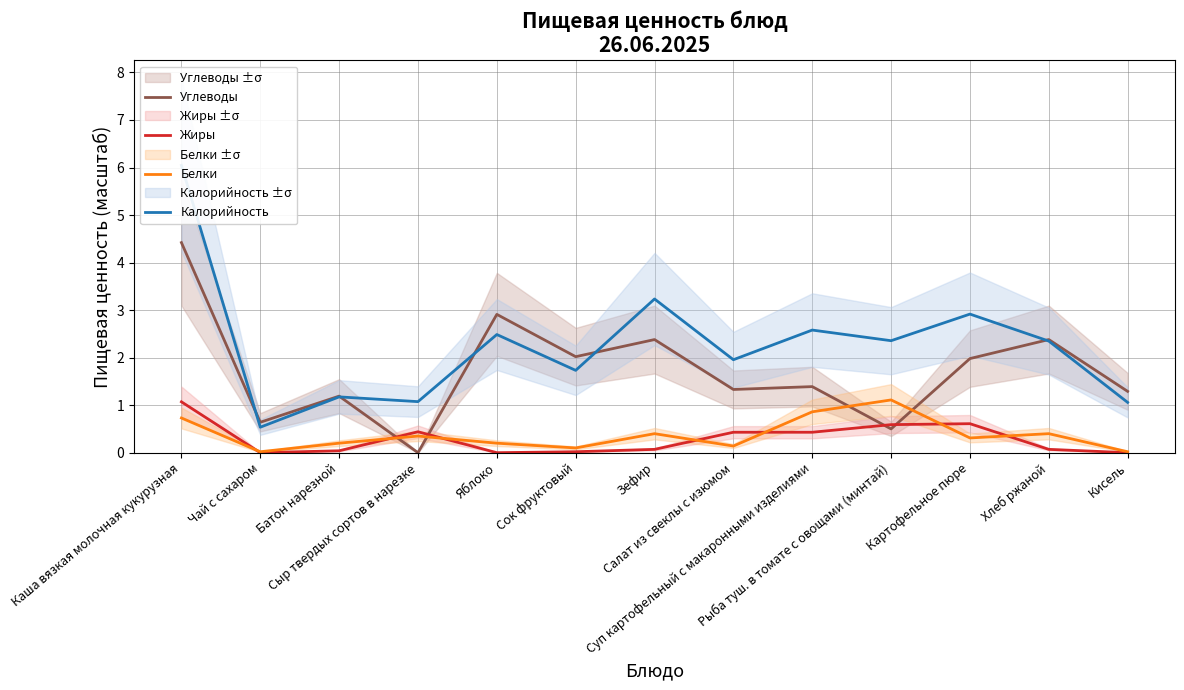

Is it true that Жиры equals 0.1 at Суп картофельный с макаронными изделиями?

False